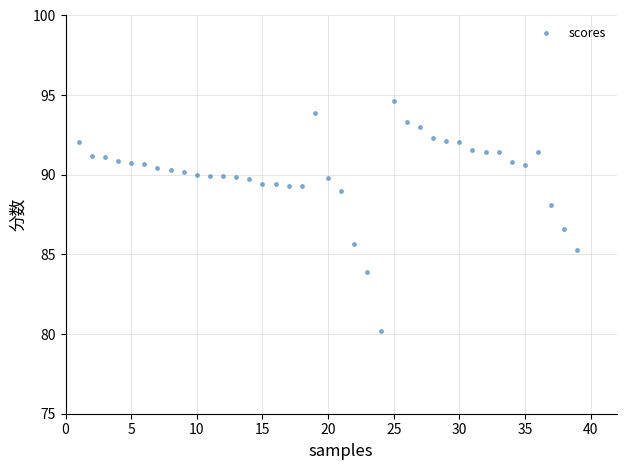

What Y value in the scatter plot is closest to 87?

86.6